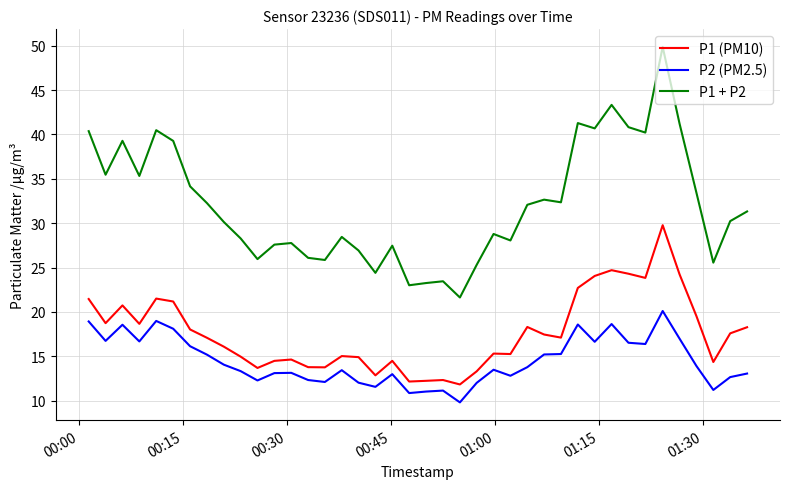

Which series has the widest spread of values?

P1 + P2